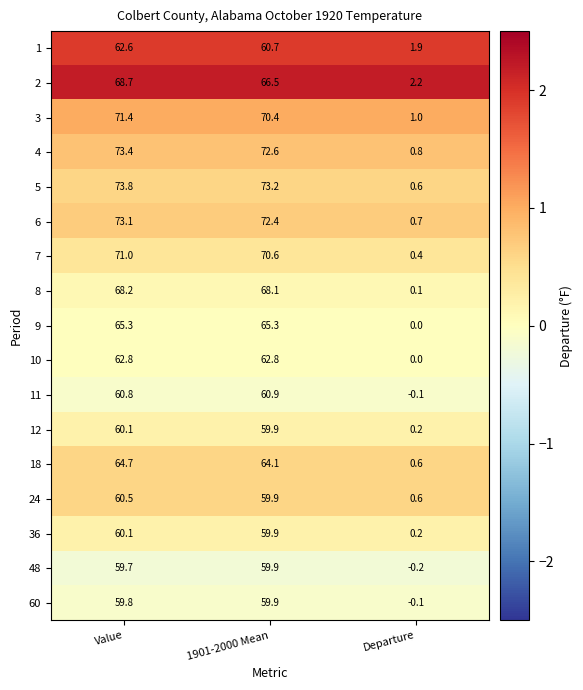

The value of 7 at 1901-2000 Mean is 111.7. True or false?

False